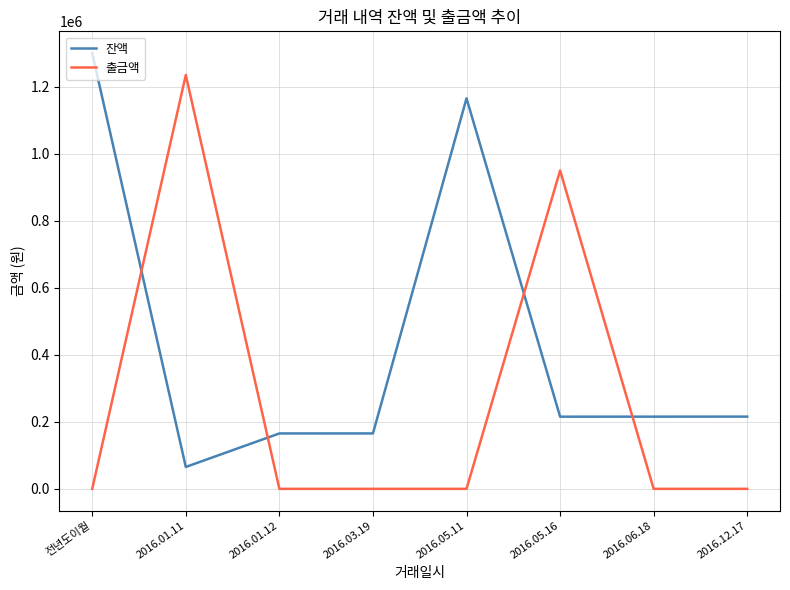

What is the minimum value for 잔액?

65300